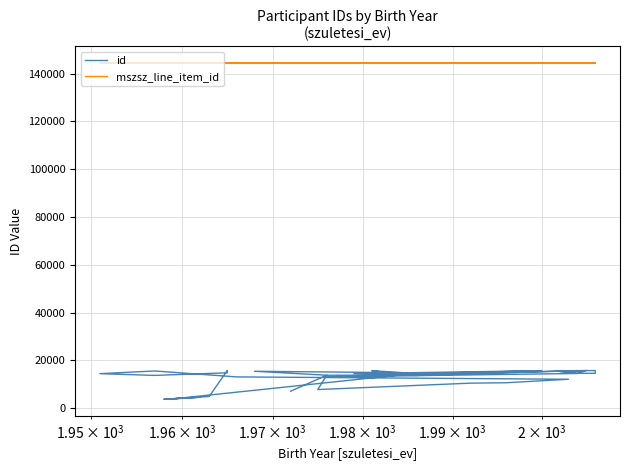

What is the difference between the maximum and minimum values in the mszsz_line_item_id series?

3